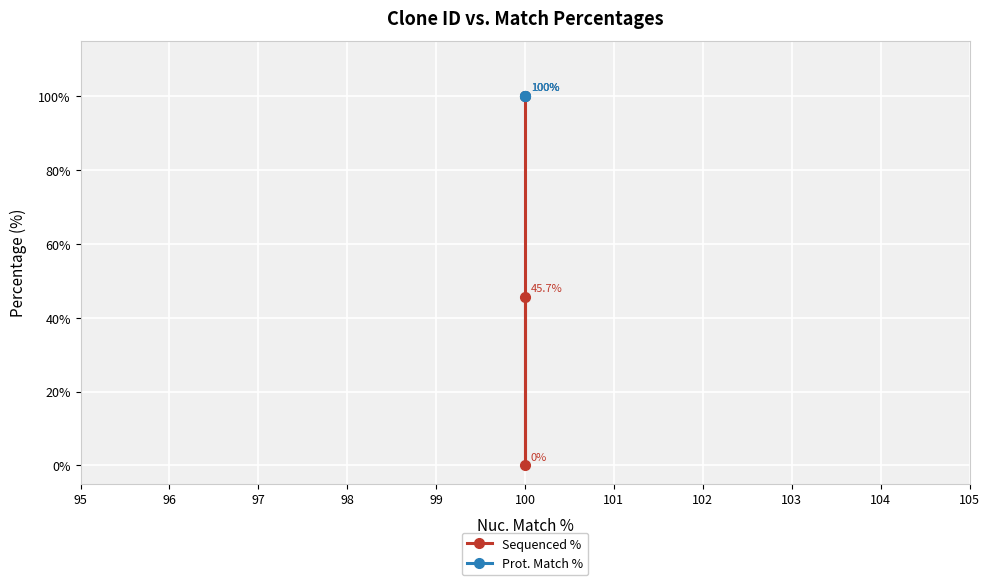

Does the chart display data point markers on the line(s)?

Yes